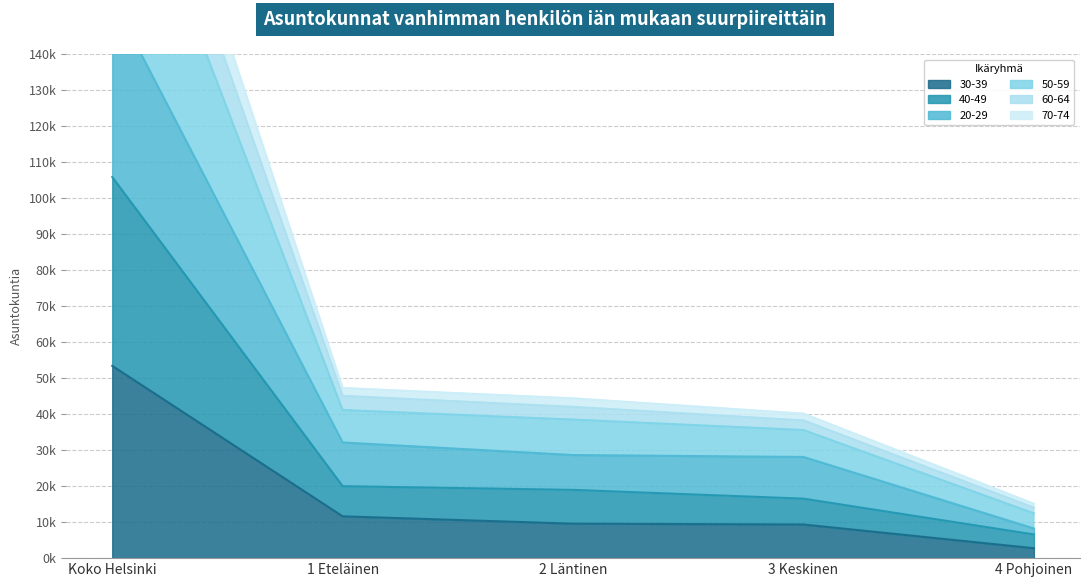

What are all the series names shown in the legend?

30-39, 40-49, 20-29, 50-59, 60-64, 70-74